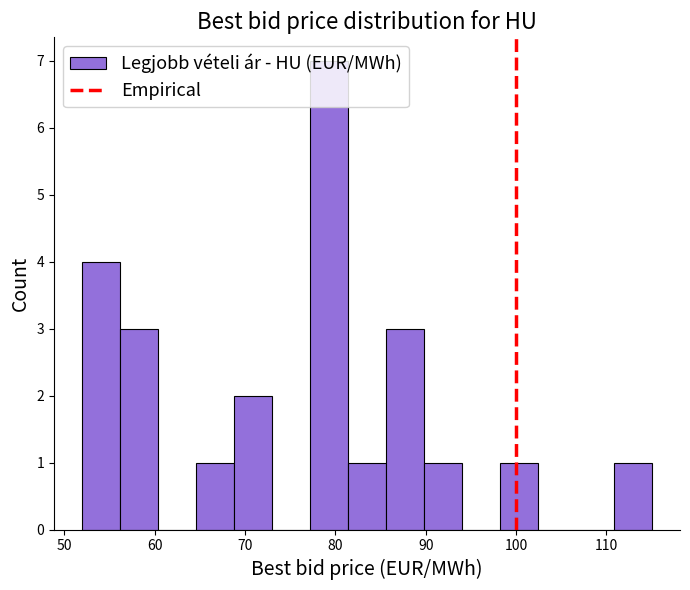

Which range on the x-axis has the tallest bar?

77.2 to 81.4